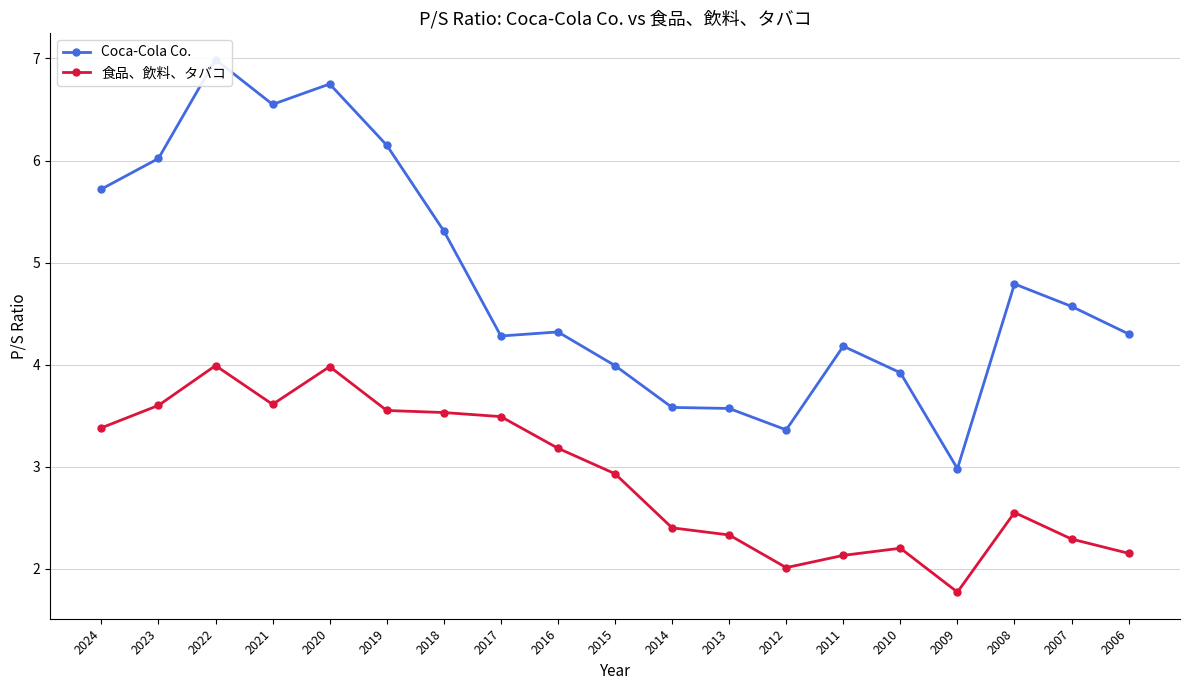

The Coca-Cola Co. series shows 4.0 at 2015. True or false?

True